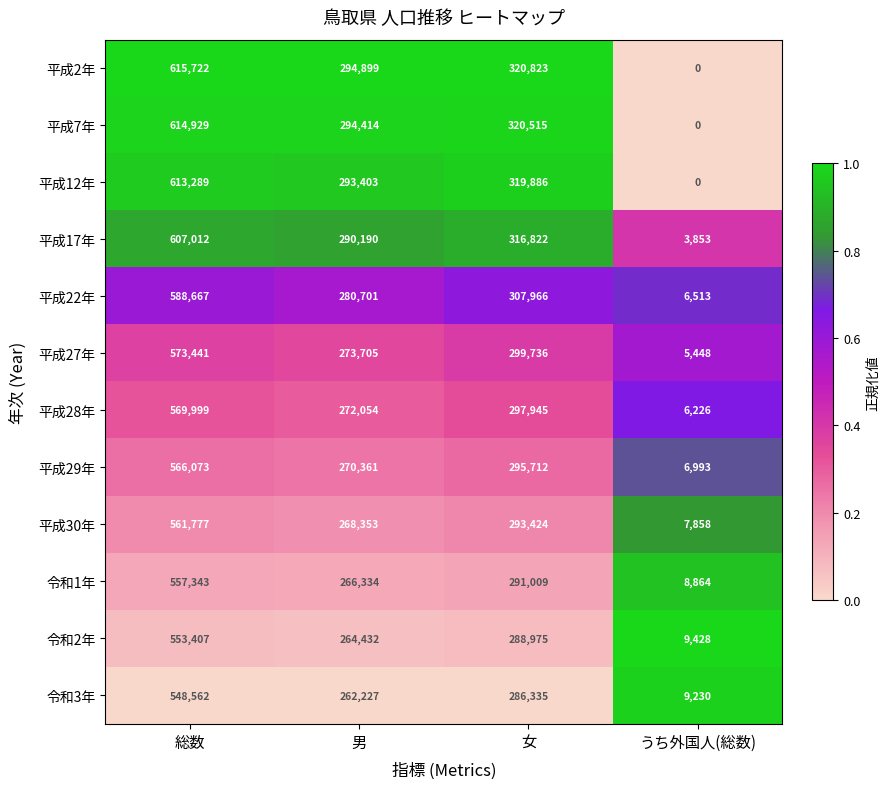

List the series in order of their peak value, lowest first.

令和3年, 令和2年, 令和1年, 平成30年, 平成29年, 平成28年, 平成27年, 平成22年, 平成17年, 平成12年, 平成7年, 平成2年